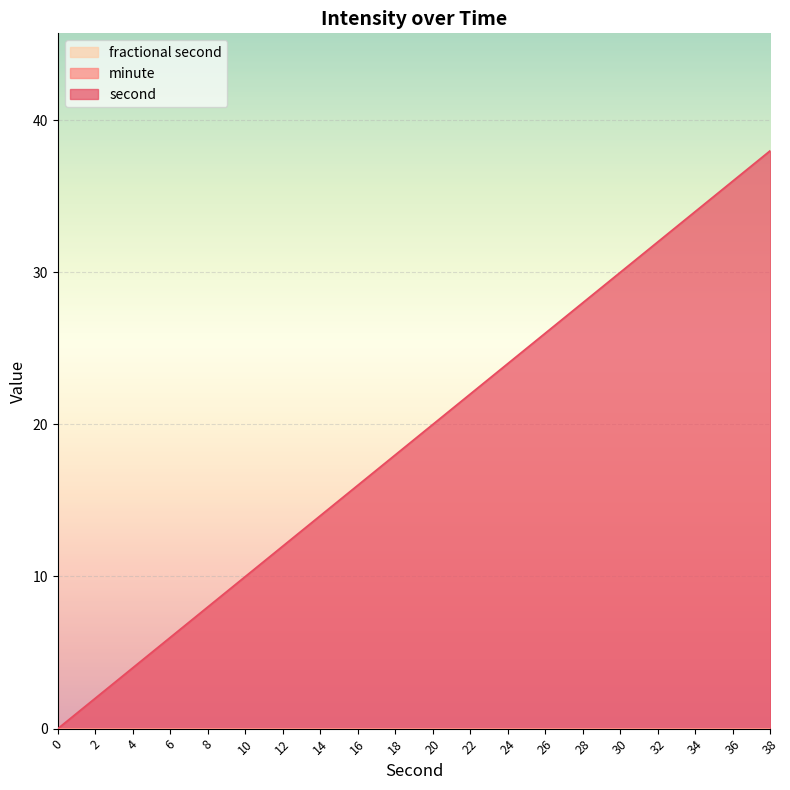

Reading left to right, transcribe all the data shown in this chart.

second: 0=0	2=2	4=4	6=6	8=8	10=10	12=12	14=14	16=16	18=18	20=20	22=22	24=24	26=26	28=28	30=30	32=32	34=34	36=36	38=38
minute: 0=0	2=0	4=0	6=0	8=0	10=0	12=0	14=0	16=0	18=0	20=0	22=0	24=0	26=0	28=0	30=0	32=0	34=0	36=0	38=0
fractional second: 0=0	2=0	4=0	6=0	8=0	10=0	12=0	14=0	16=0	18=0	20=0	22=0	24=0	26=0	28=0	30=0	32=0	34=0	36=0	38=0